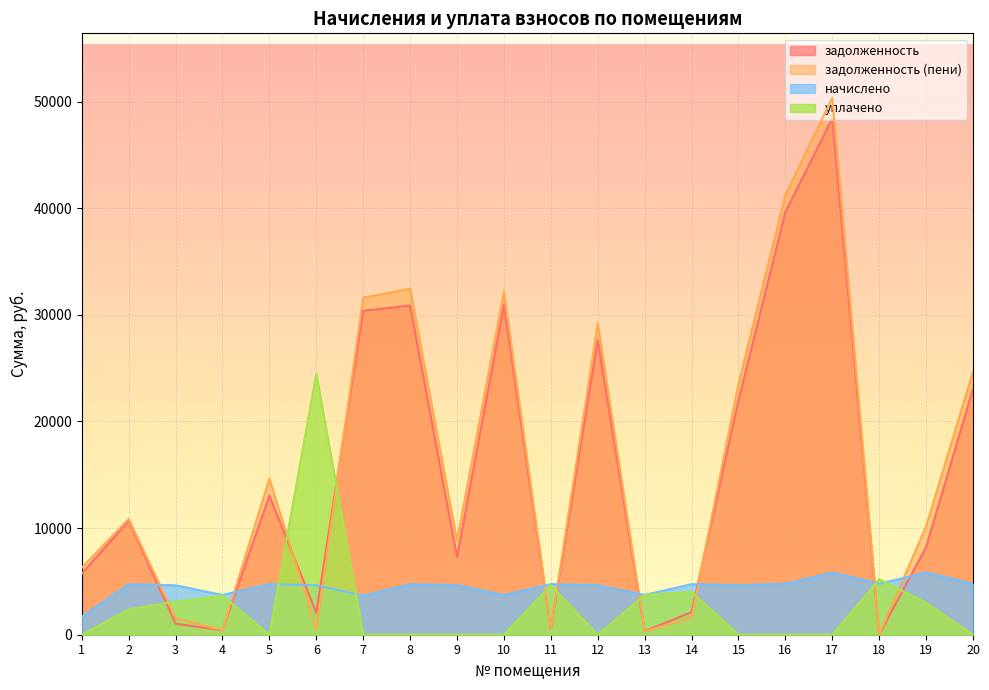

Which series has the largest total across all categories?

задолженность (пени)